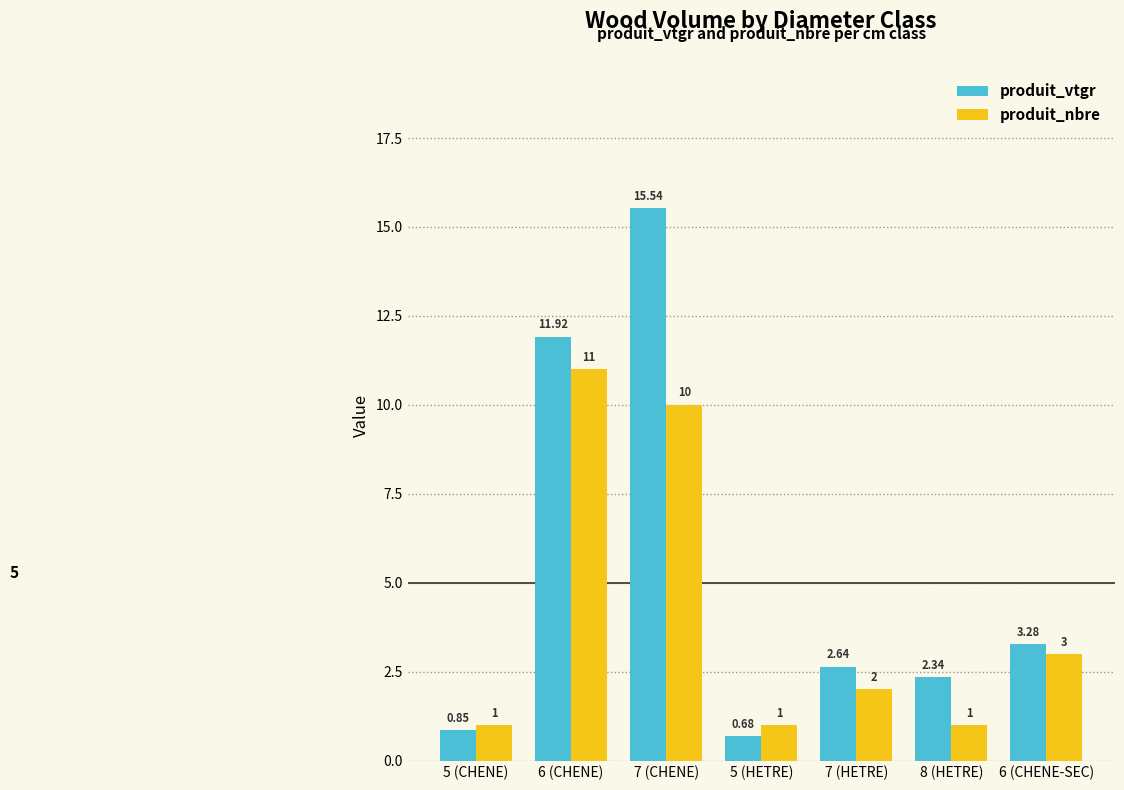

Which series changed the most between 6 (CHENE) and 8 (HETRE)?

produit_nbre